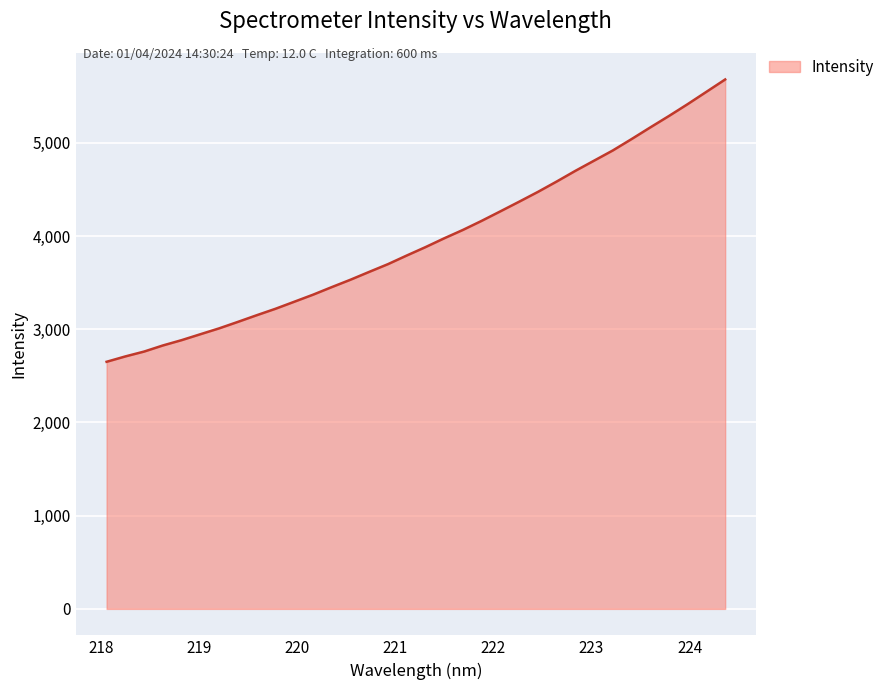

Does the chart display data point markers on the line(s)?

No